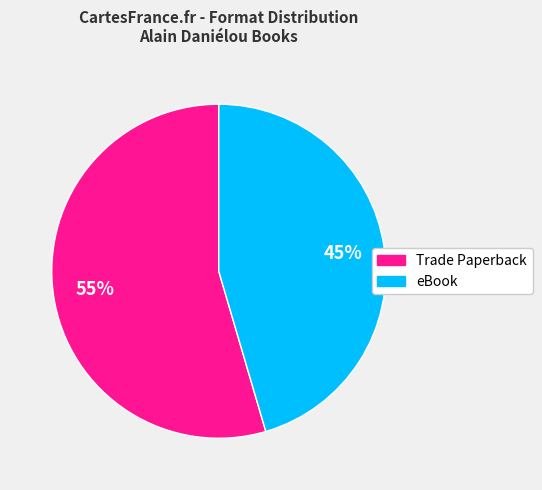

Is the sum of Trade Paperback and eBook greater than half?

Yes